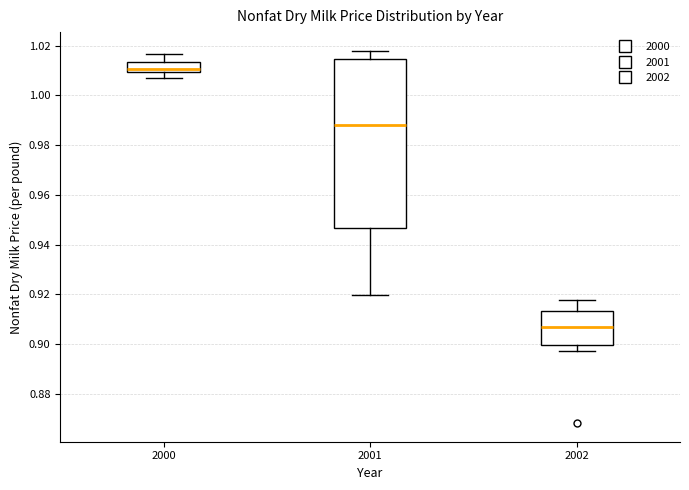

Reading left to right, transcribe this box plot: for each box, give where its median line is, the range the box spans, and where its two whiskers end, as read against the y-axis. The values are not printed on the chart, so give them approximately, as read against the axis.

2000: median 1.010 (just above the box's lower edge), box 1.010 to 1.014, whiskers 1.008 to 1.016
2001: median 0.988, box 0.946 to 1.014, whiskers 0.920 to 1.018
2002: median 0.906, box 0.900 to 0.914, whiskers 0.898 to 0.918